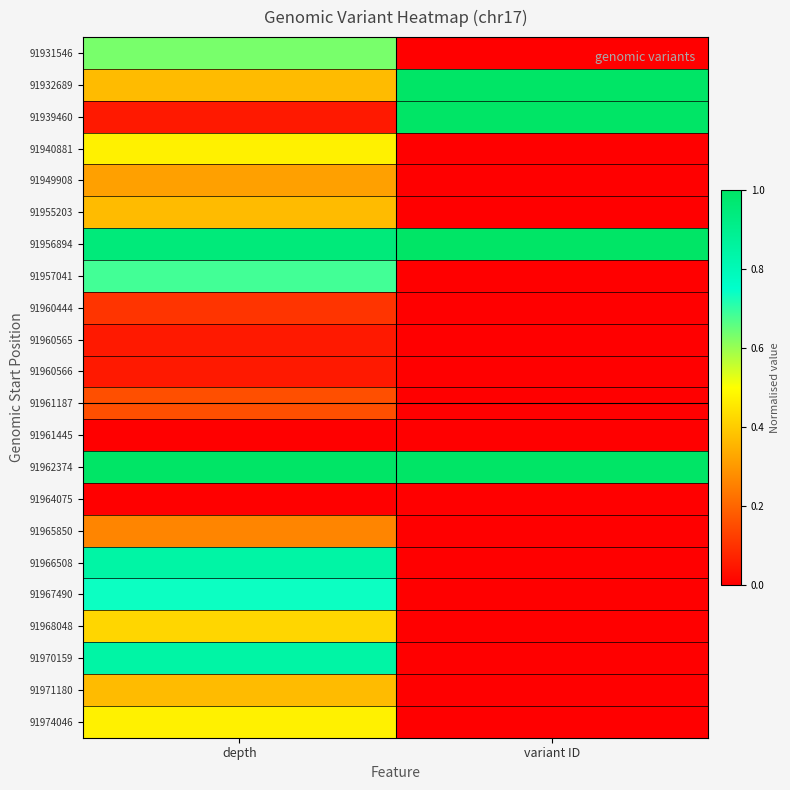

At which category is the sum across all series the highest?

depth